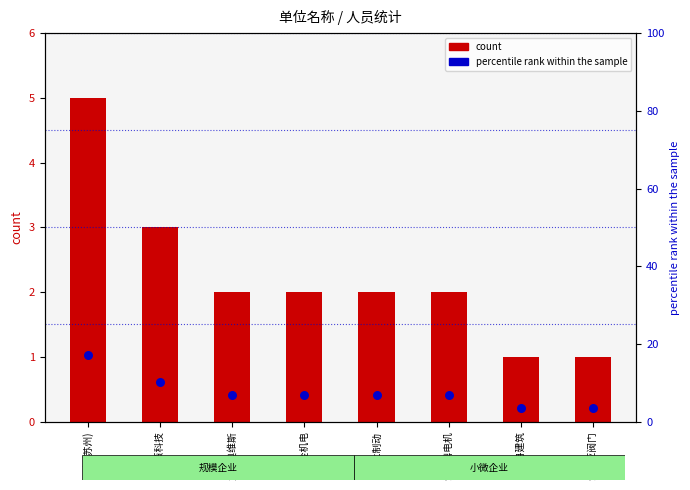

What is the ratio of the value at 法拉鼎电机 to the value at 日立制动?

1.0